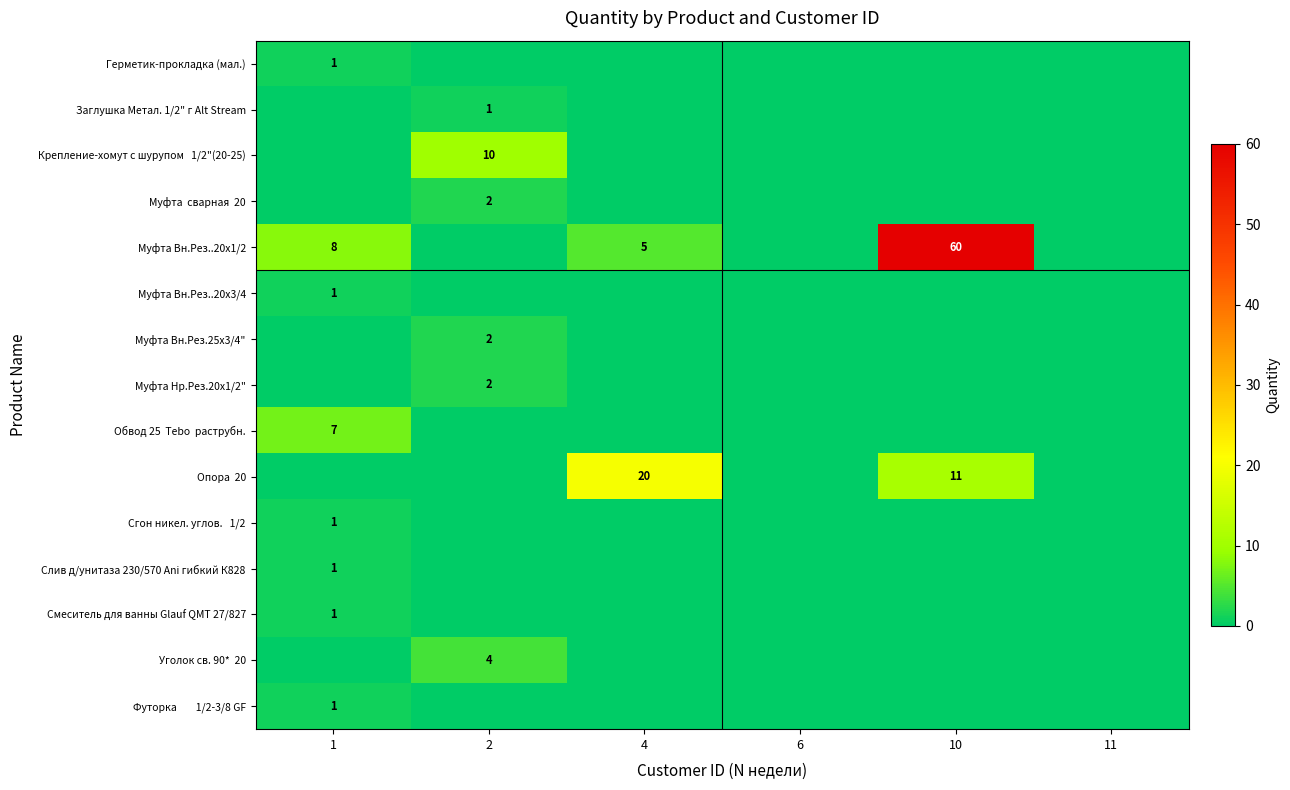

At which category is the sum across all series the highest?

10